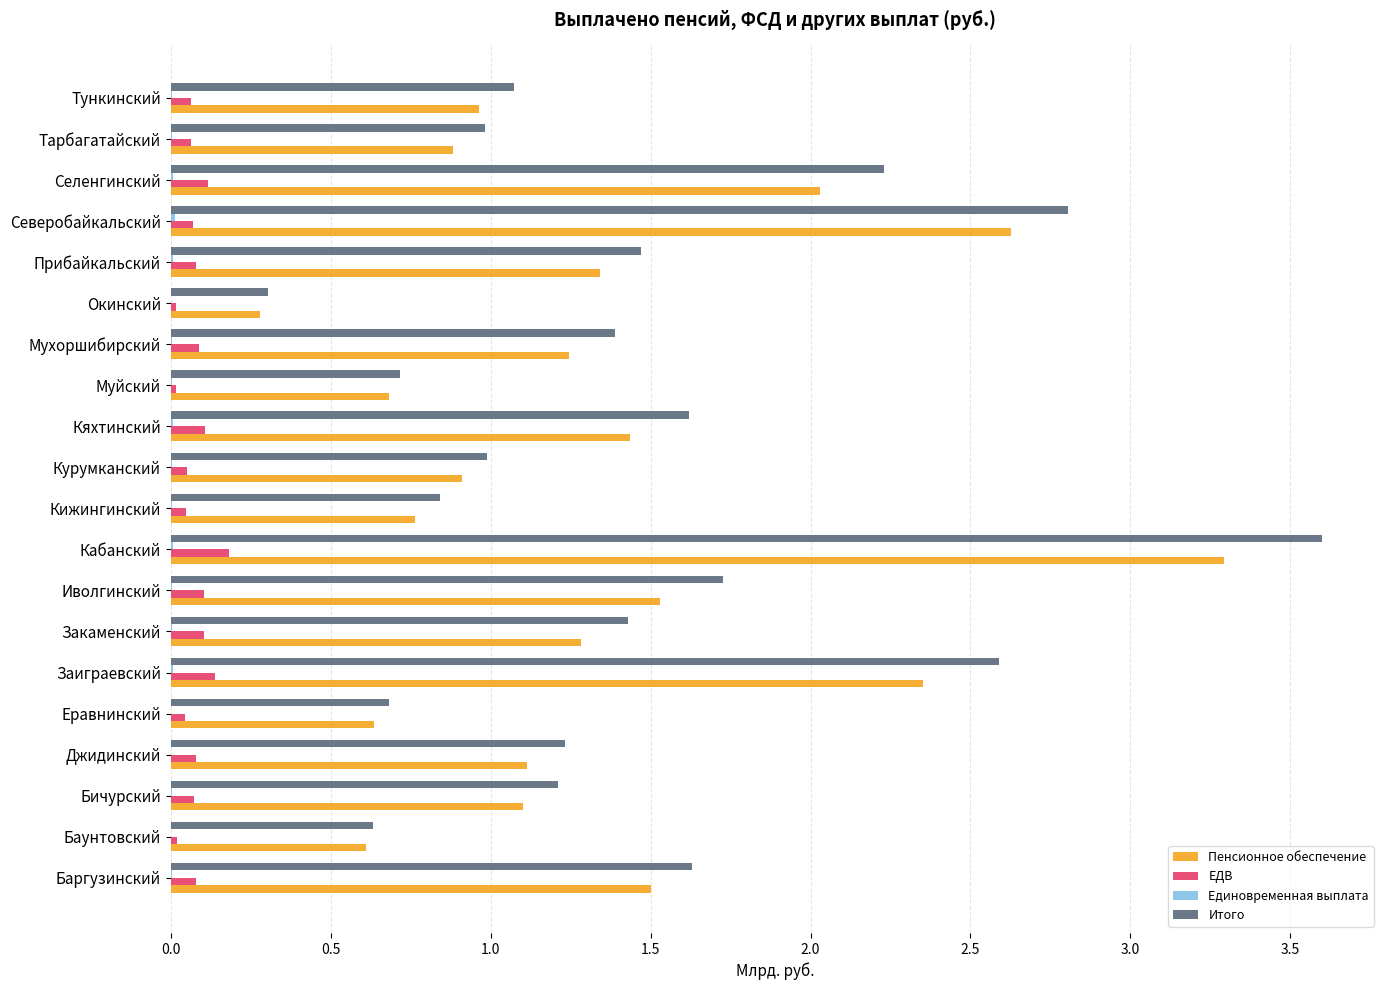

Between Еравнинский and Заиграевский, which series saw the biggest shift?

Итого